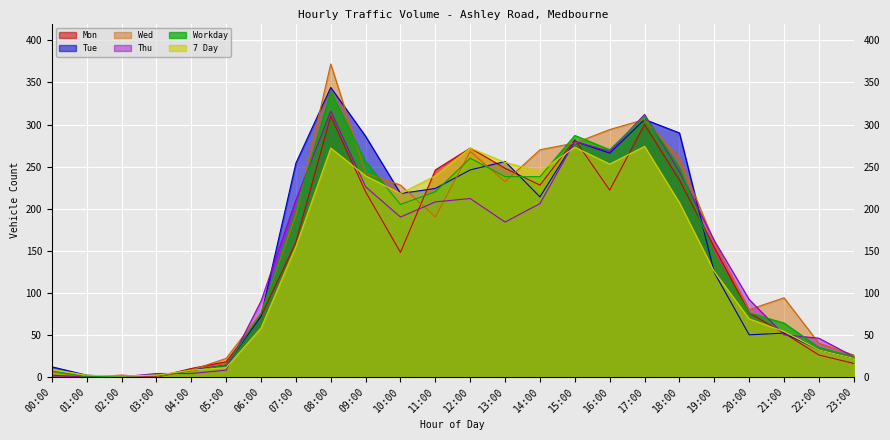

At which label does Thu first exceed 184?

07:00